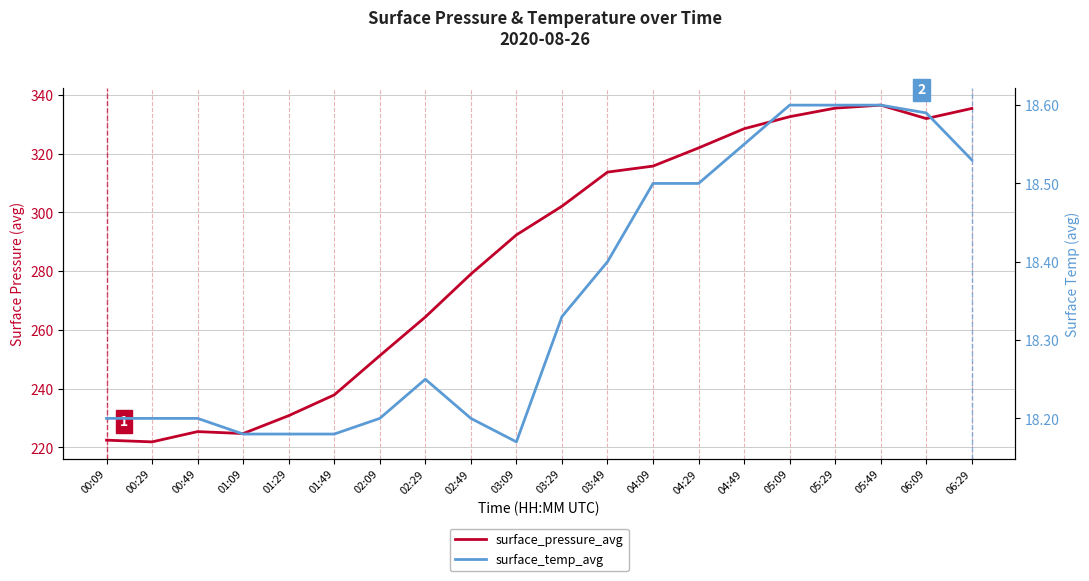

Which category has the highest value across all series?

05:49